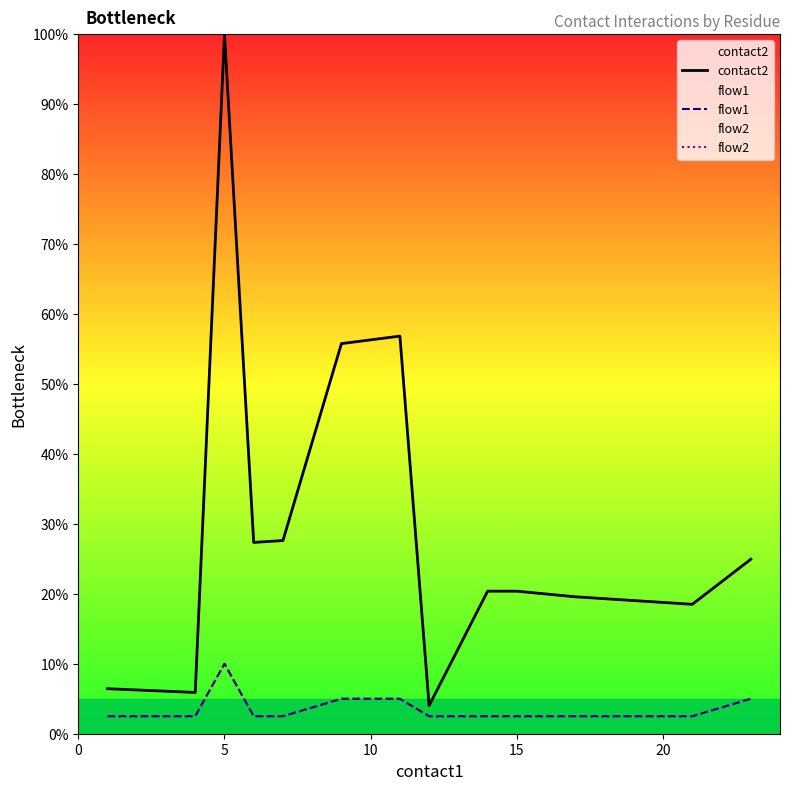

List the series in order of their peak value, lowest first.

flow1, flow2, contact2